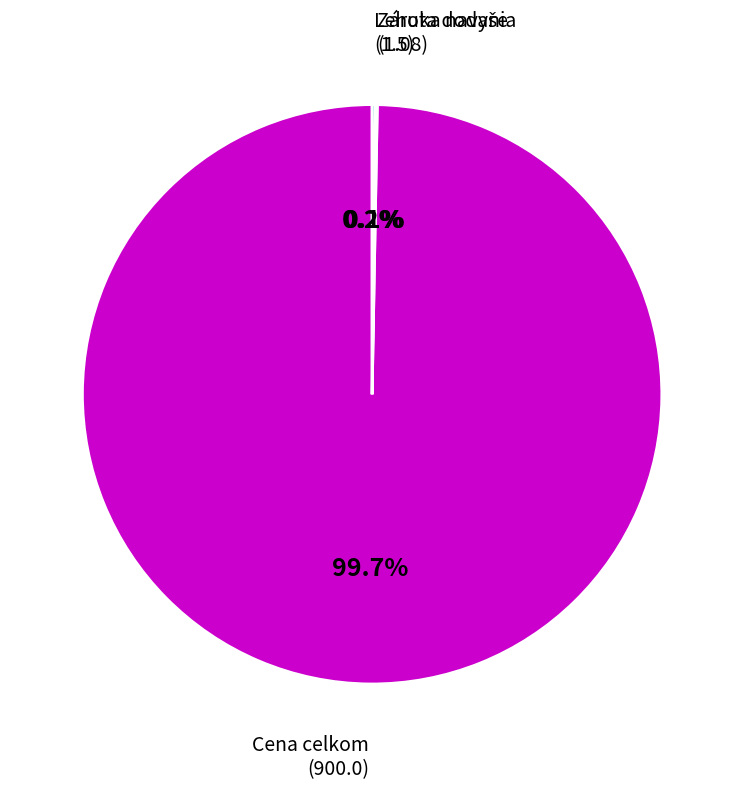

True or false: Cena celkom accounts for 88% of the total.

False